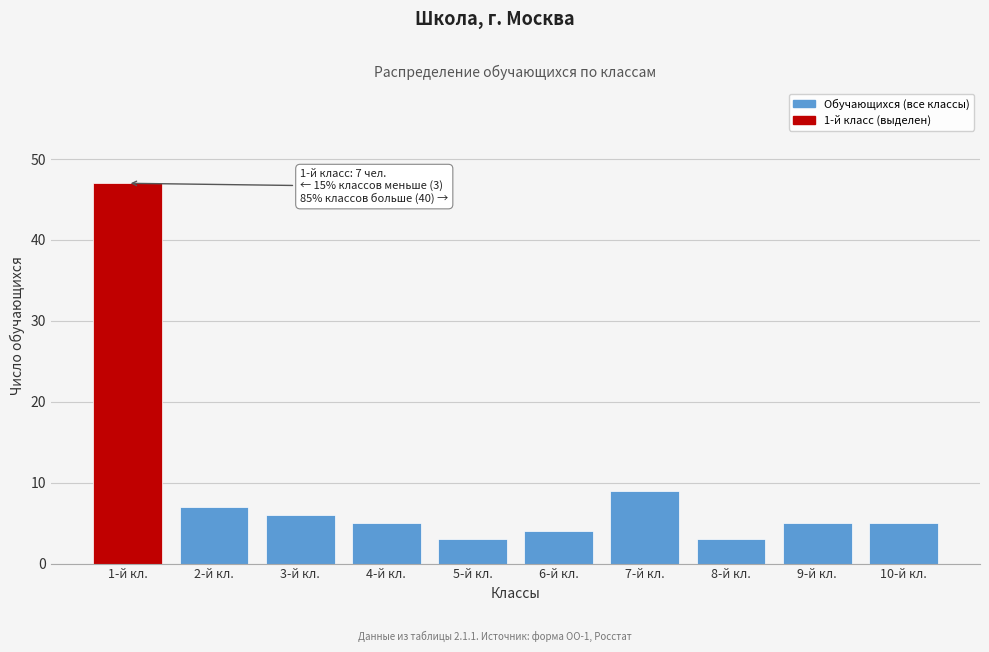

Reading right to left, extract all data points from this chart.

5	5	3	9	4	3	5	6	7	47